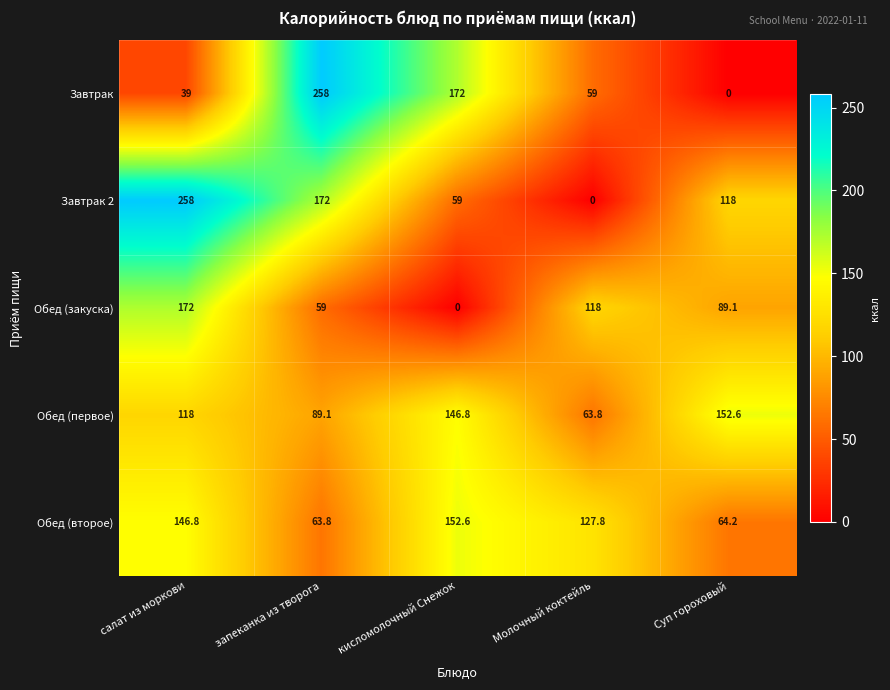

Count the number of categories in the chart.

5